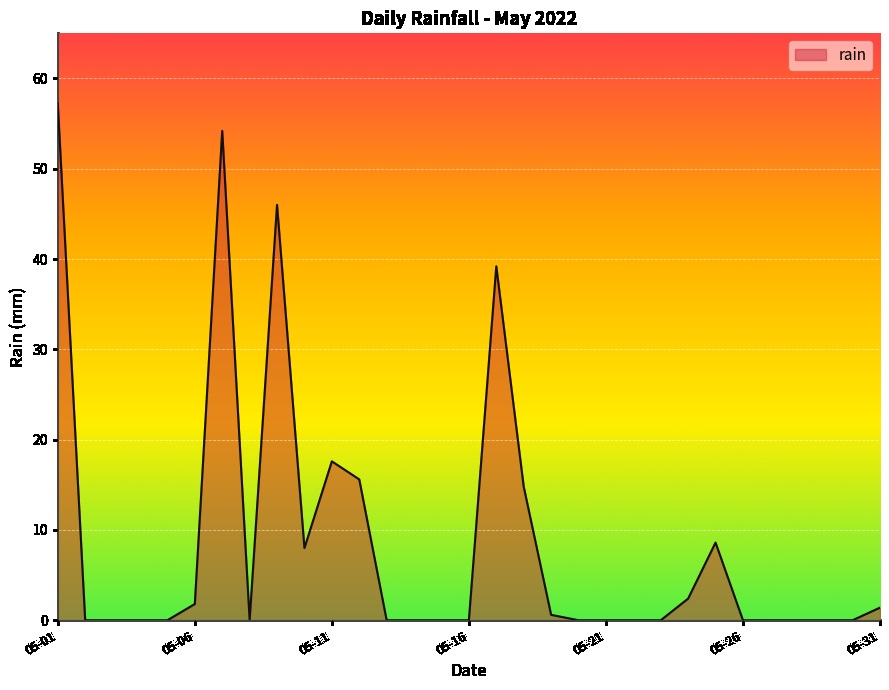

What is the difference between the maximum and minimum values?

57.2